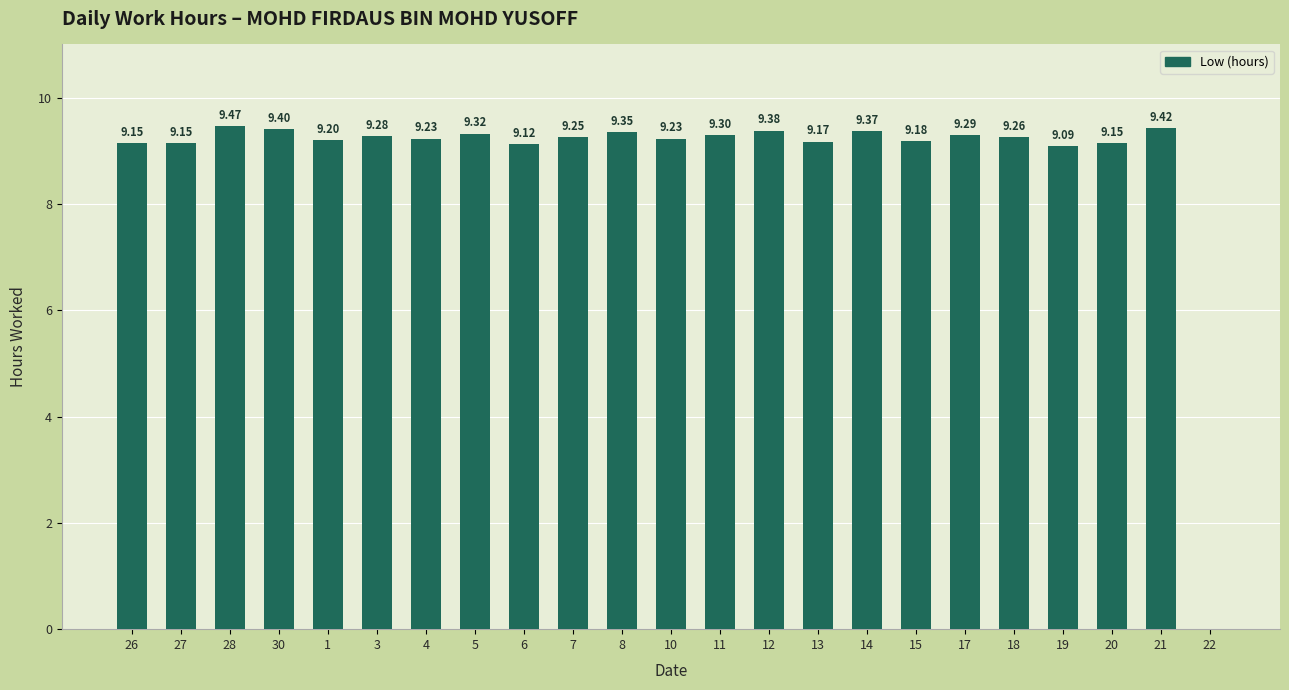

What is the sum of all values?

203.8